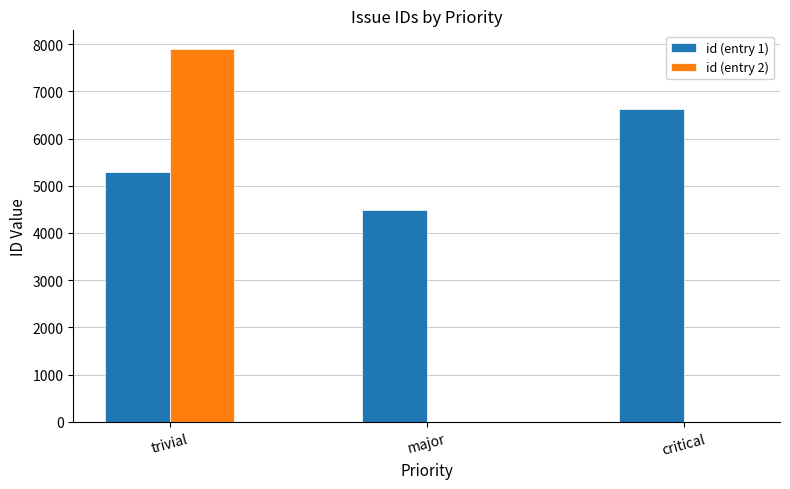

What is the maximum value shown in the chart?

7899